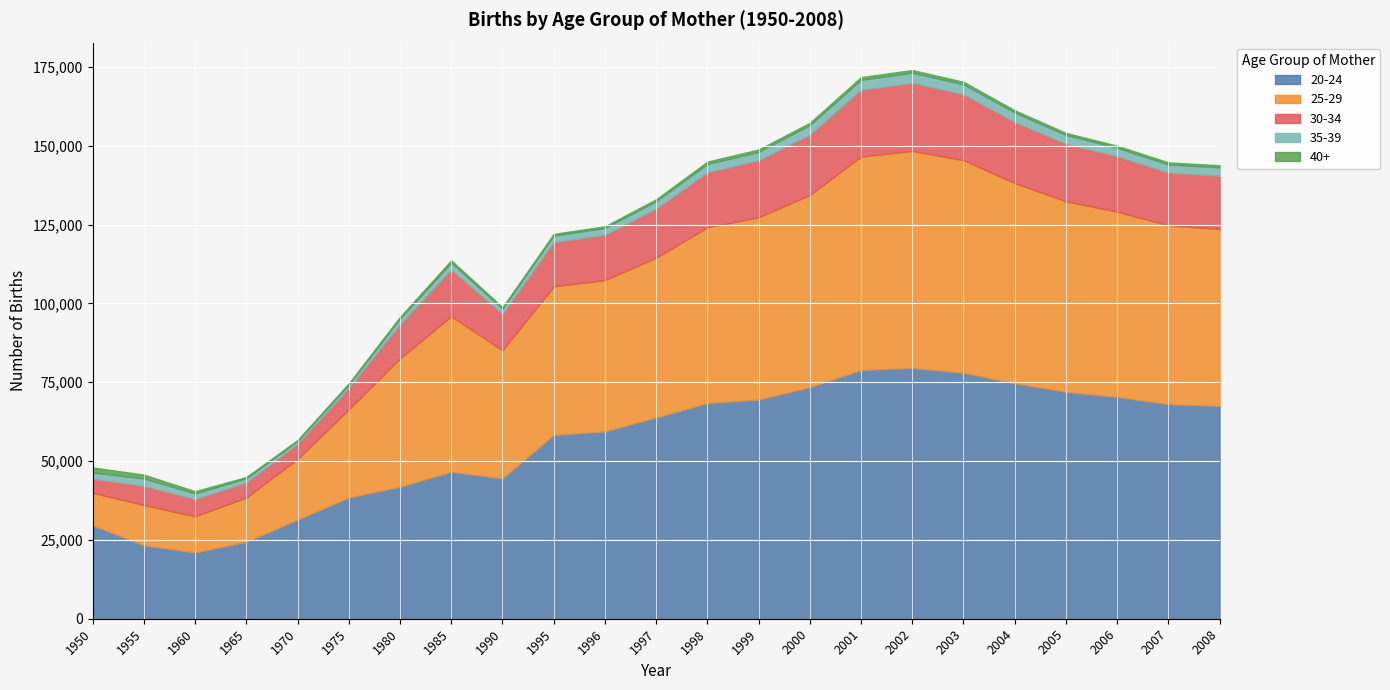

True or false: 30-34 and 20-24 cross at least once.

False